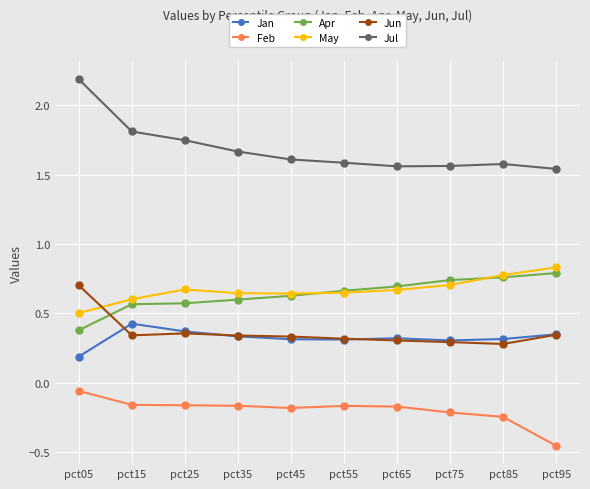

True or false: Jan and May cross at least once.

False